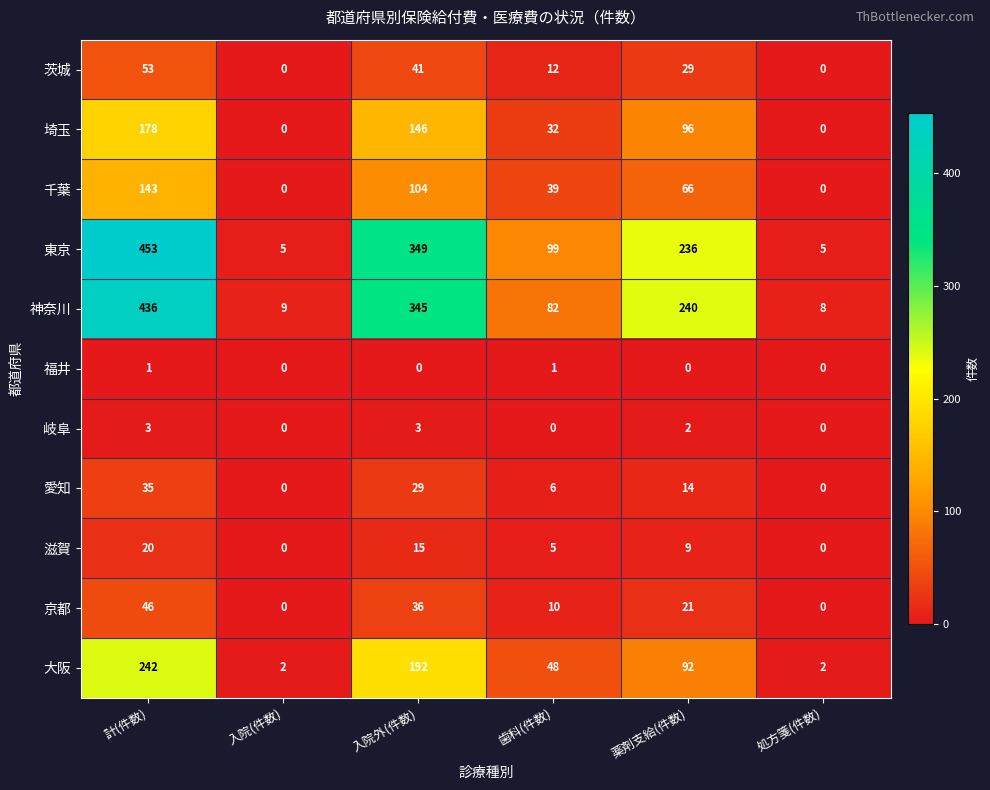

List the series in order of their peak value, highest first.

東京, 神奈川, 大阪, 埼玉, 千葉, 茨城, 京都, 愛知, 滋賀, 岐阜, 福井